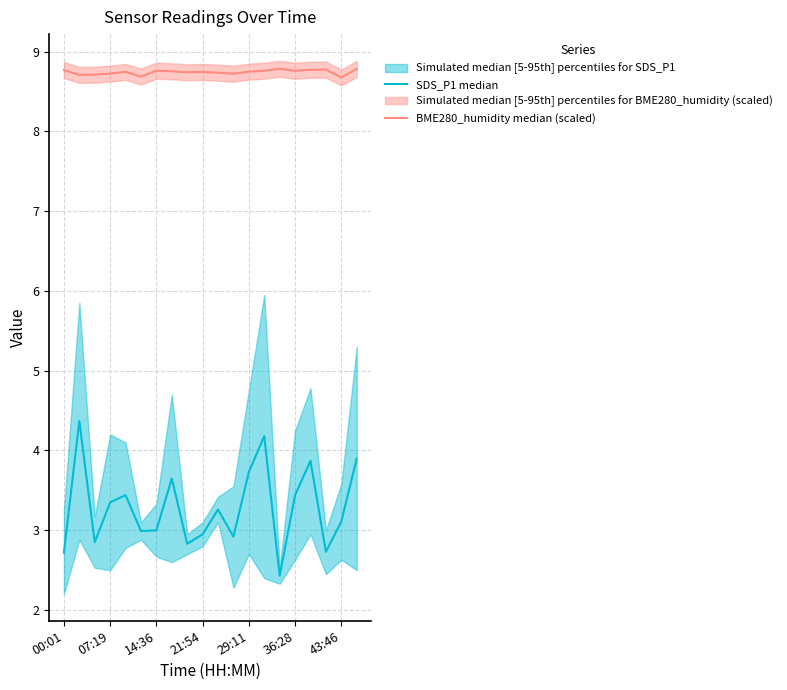

What value does the BME280_humidity median (scaled) series have at 16?

8.8